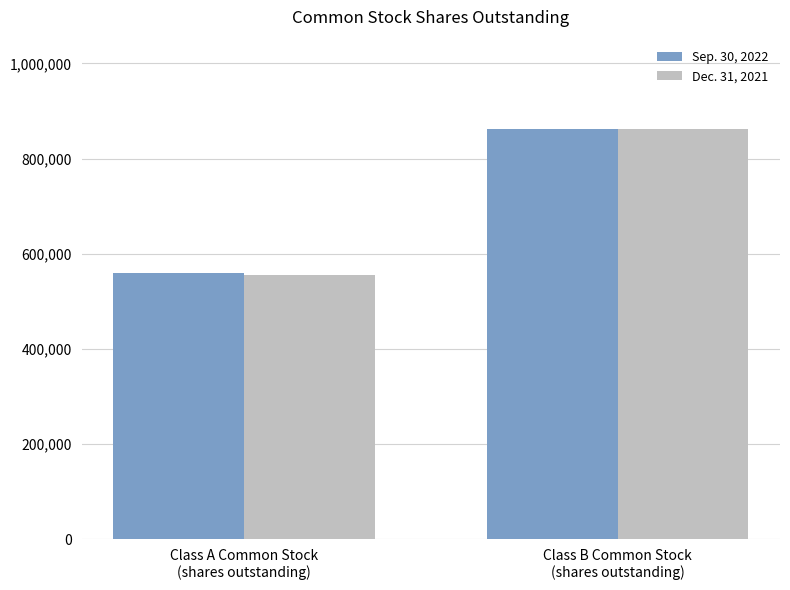

Between Class A Common Stock
(shares outstanding) and Class B Common Stock
(shares outstanding), which series saw the biggest shift?

Dec. 31, 2021